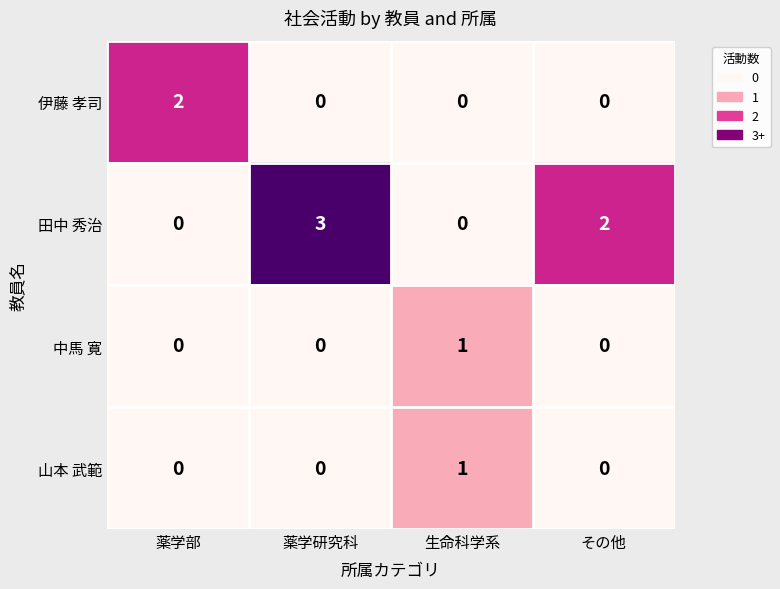

What is the spread (max minus min) of values at 薬学部?

2